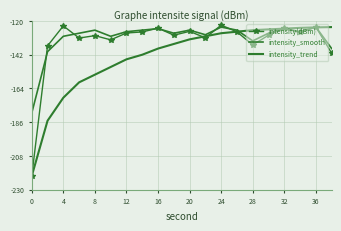

At which label does intensity(dBm) first exceed -127?

4